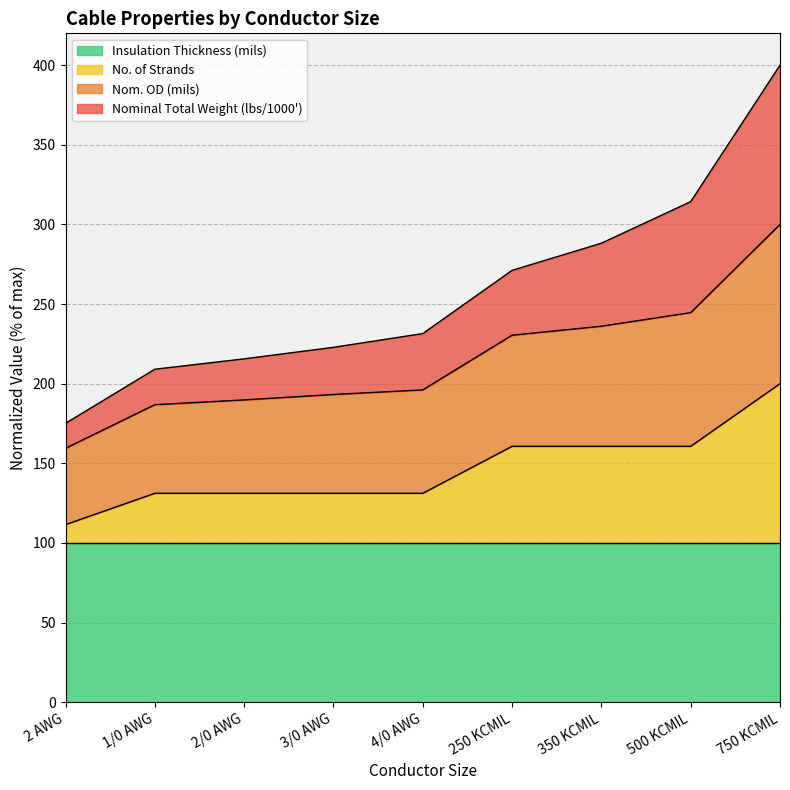

At which category is the sum across all series the highest?

750 KCMIL